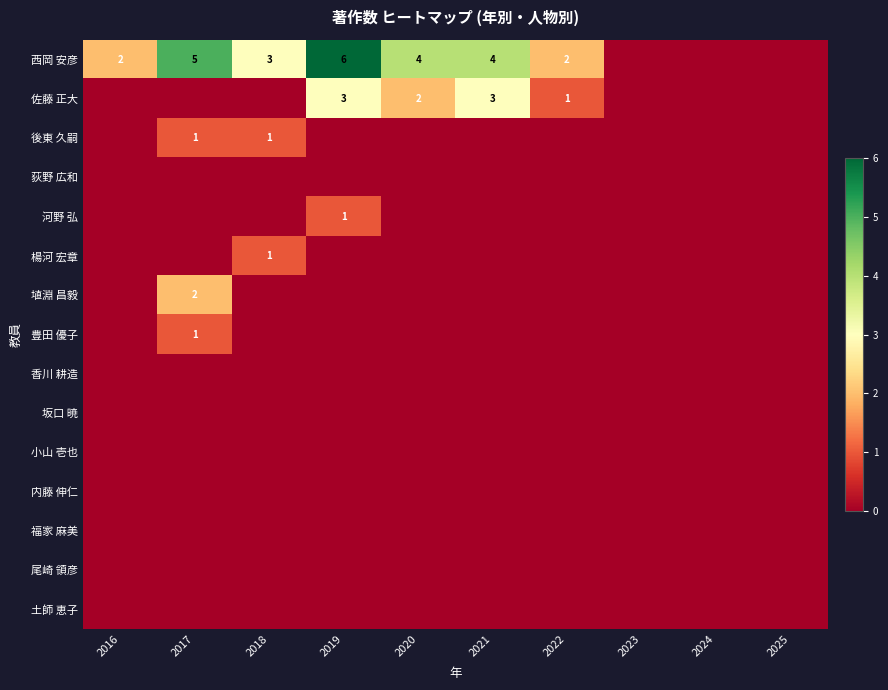

Is the value of 豊田 優子 at 2022 greater than the value of 西岡 安彦 at 2016?

No